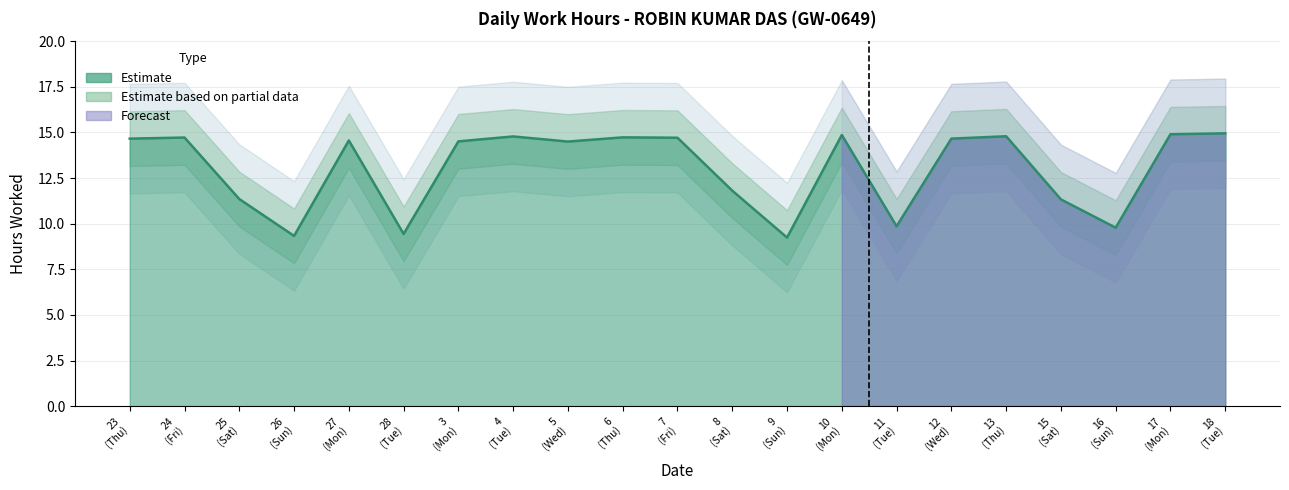

What is the value of the 6th point from the left?

9.4